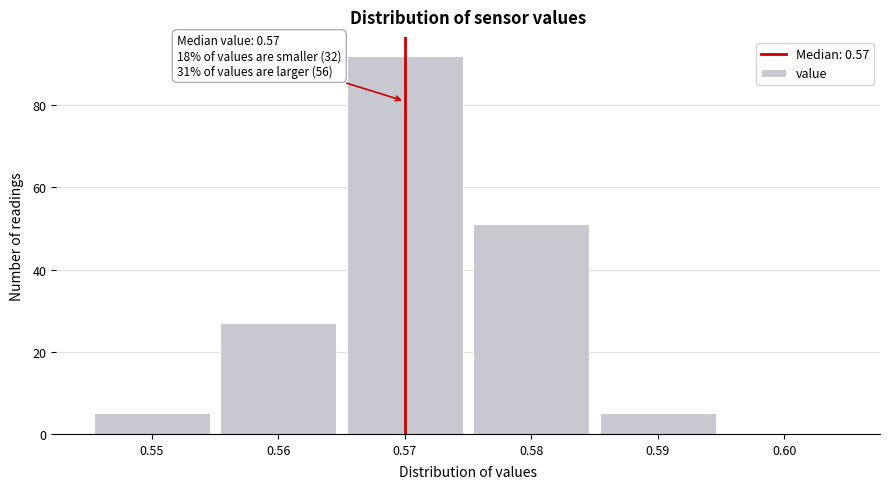

Over which range of the x-axis is the bar tallest?

0.565 to 0.575